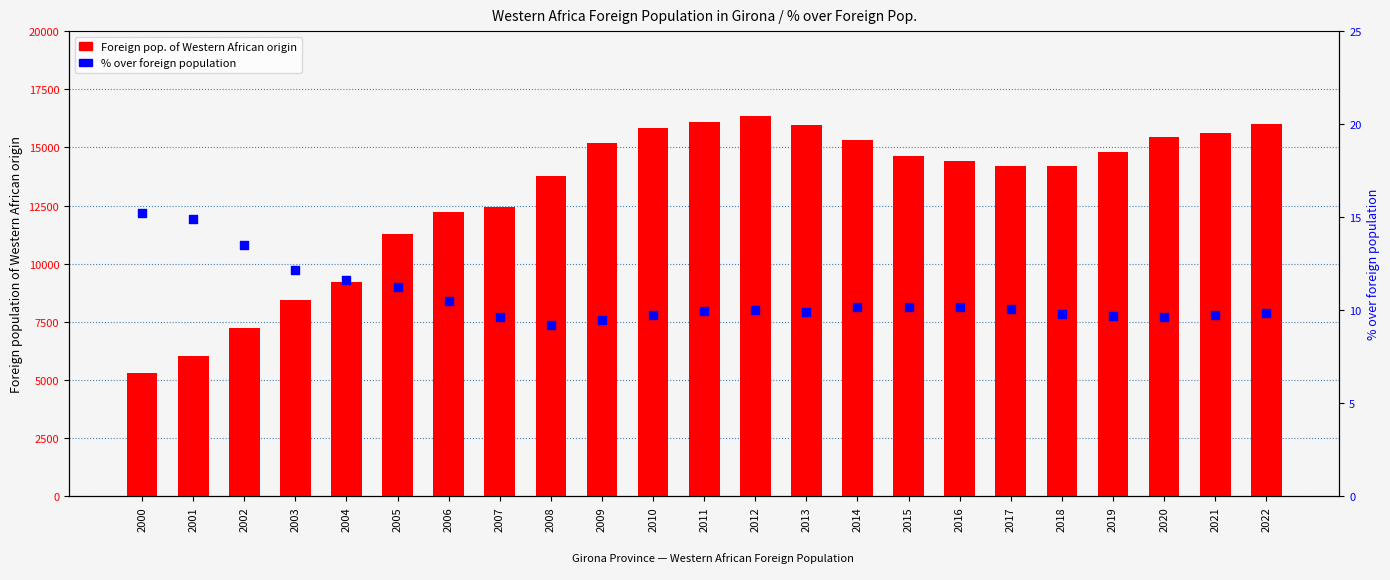

Which series reaches the maximum Y coordinate?

Foreign pop. of Western African origin